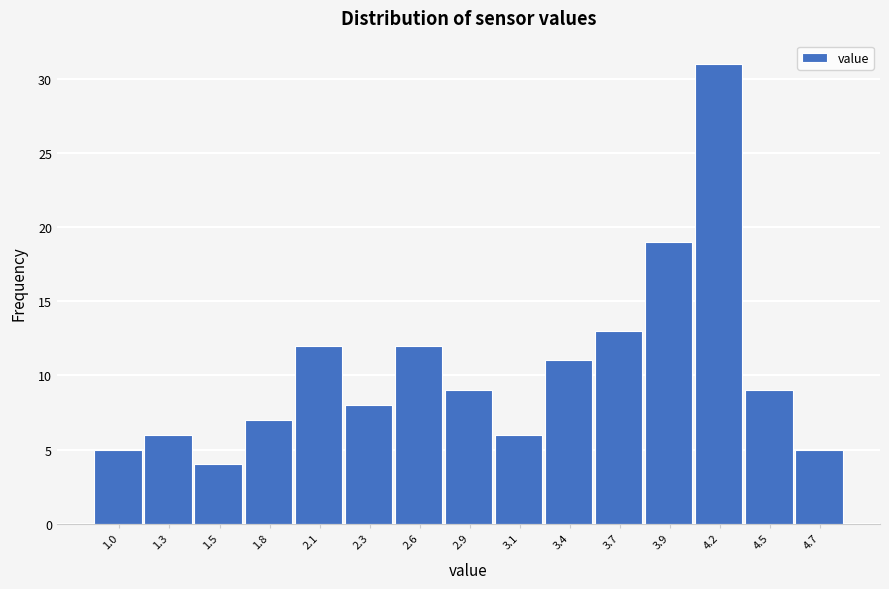

Reading right to left, extract all data points from this chart.

4.7=5	4.5=9	4.2=31	3.9=19	3.7=13	3.4=11	3.1=6	2.9=9	2.6=12	2.3=8	2.1=12	1.8=7	1.5=4	1.3=6	1.0=5